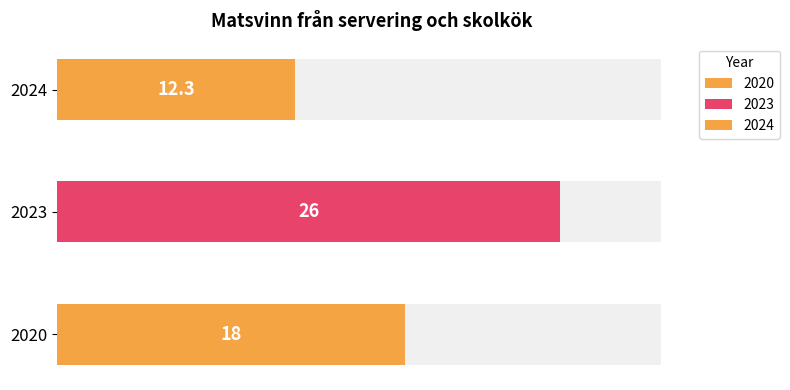

What is the sum of all values?

56.3